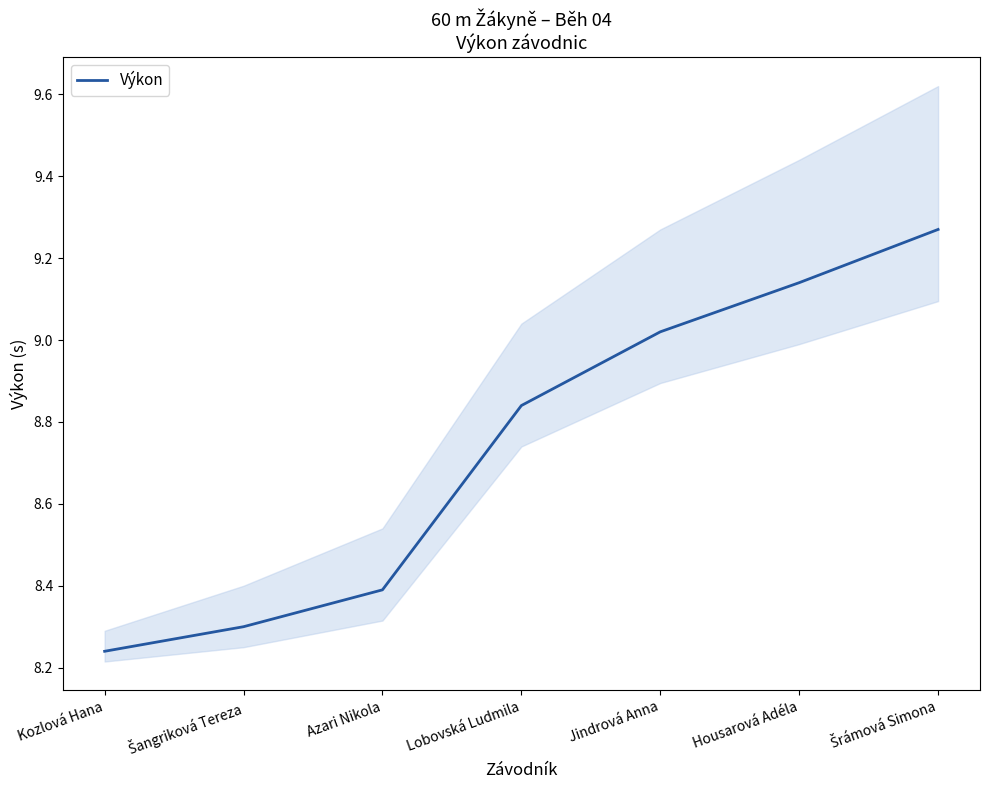

What is the change in value from Kozlová Hana to Jindrová Anna?

+0.8